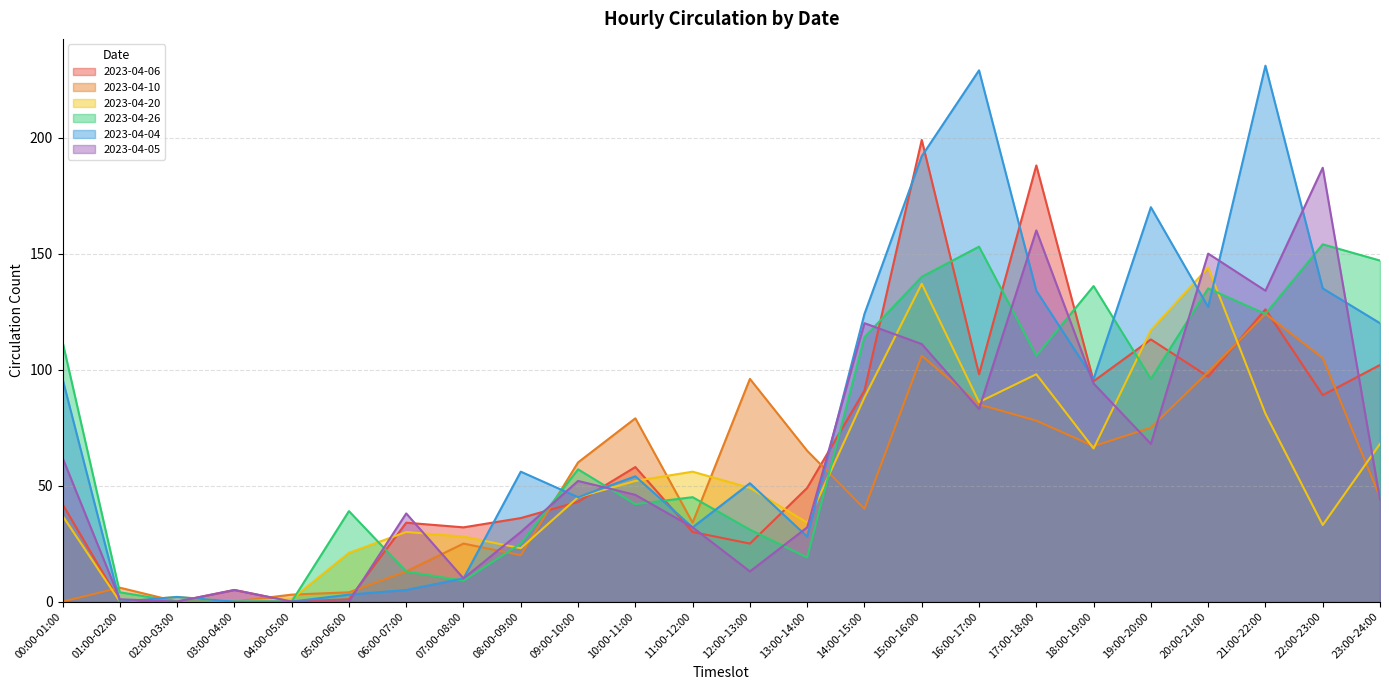

Which series has the widest spread of values?

2023-04-04